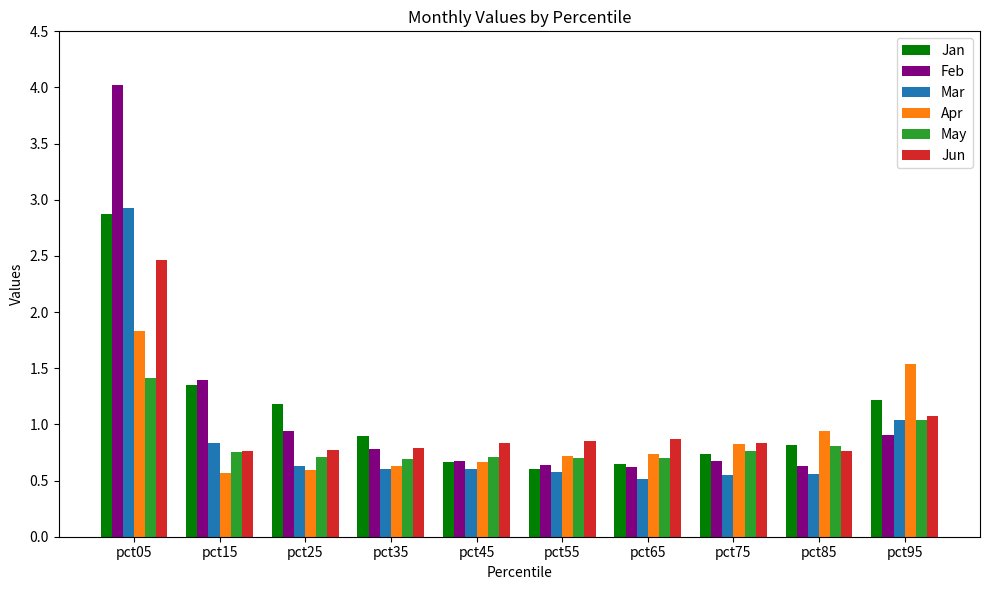

What is the minimum value shown in the chart?

0.5